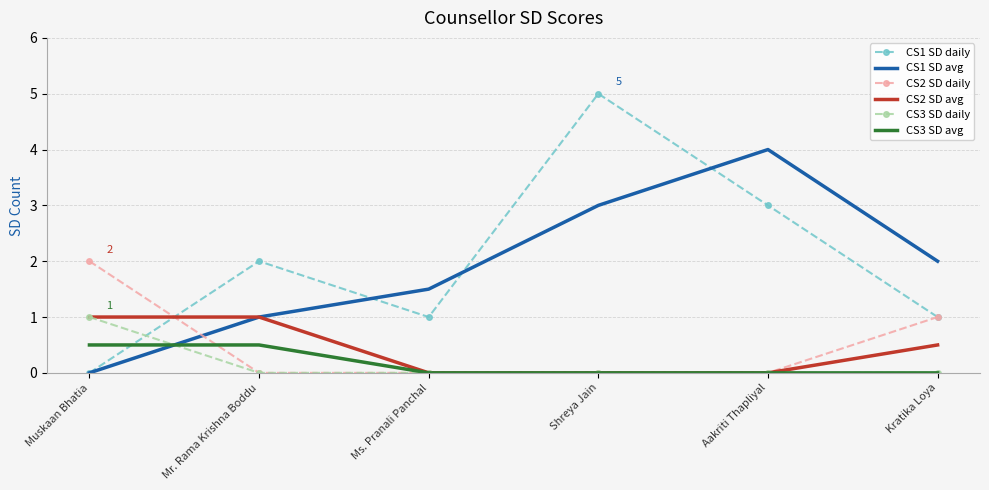

What is the average value of the CS3 SD avg series?

0.2